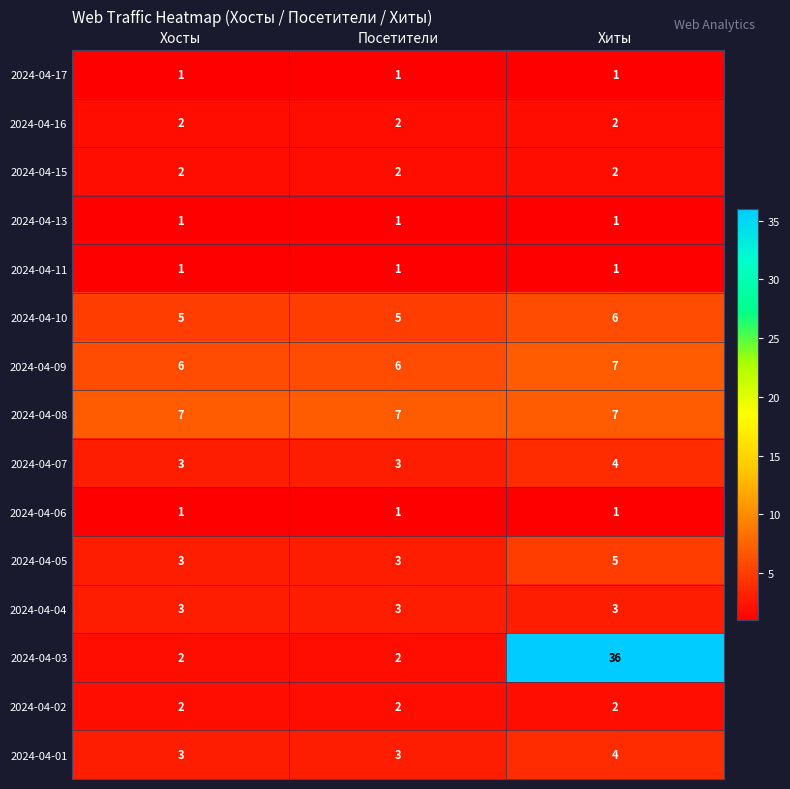

What is the maximum value shown in the chart?

36